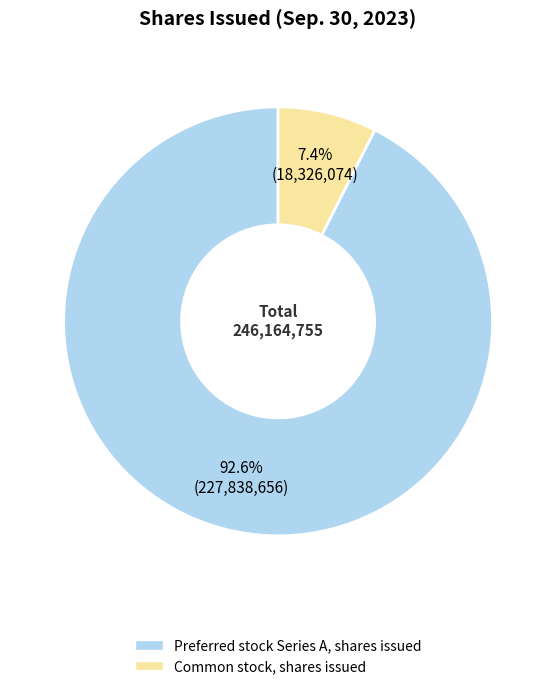

Is Common stock, shares issued the majority of the pie?

No